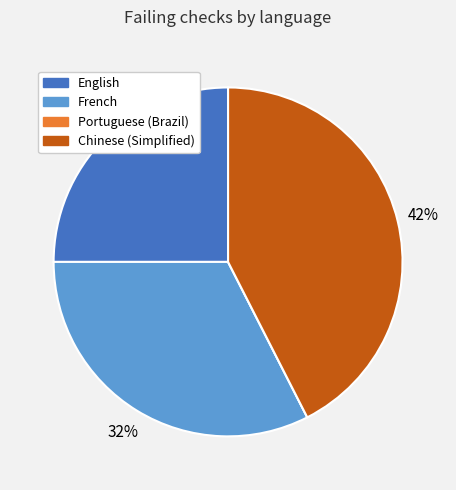

Is the sum of French and Chinese (Simplified) greater than half?

Yes